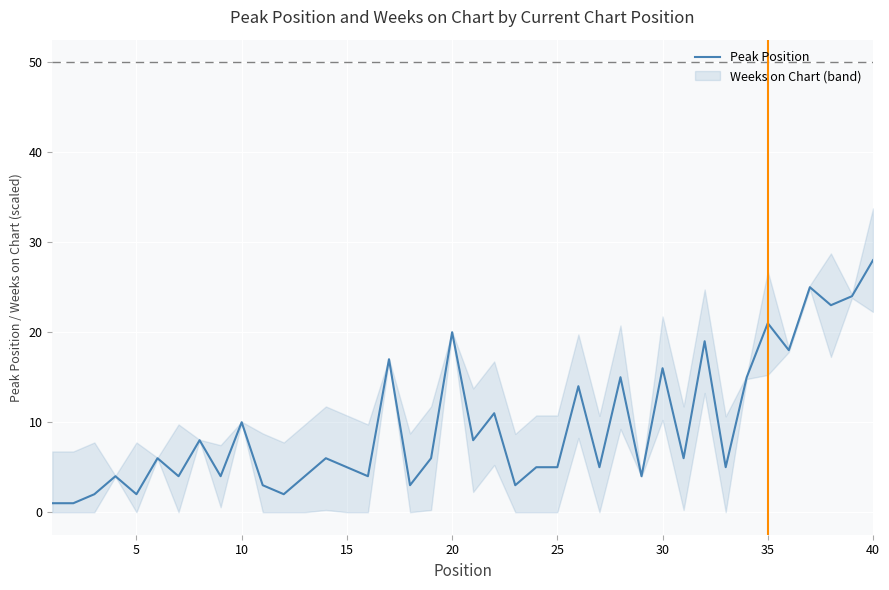

Reading left to right, transcribe all the data shown in this chart.

1	1	2	4	2	6	4	8	4	10	3	2	4	6	5	4	17	3	6	20	8	11	3	5	5	14	5	15	4	16	6	19	5	15	21	18	25	23	24	28